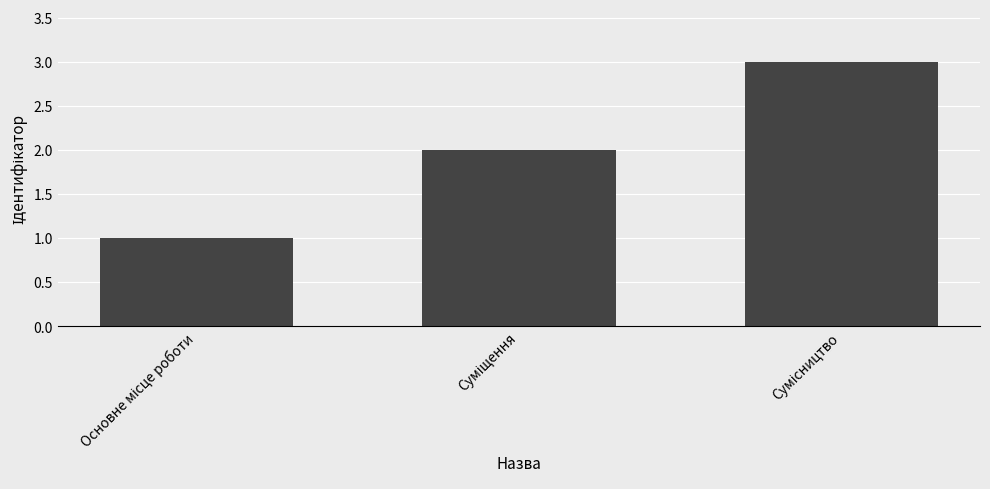

What is the maximum value shown in the chart?

3